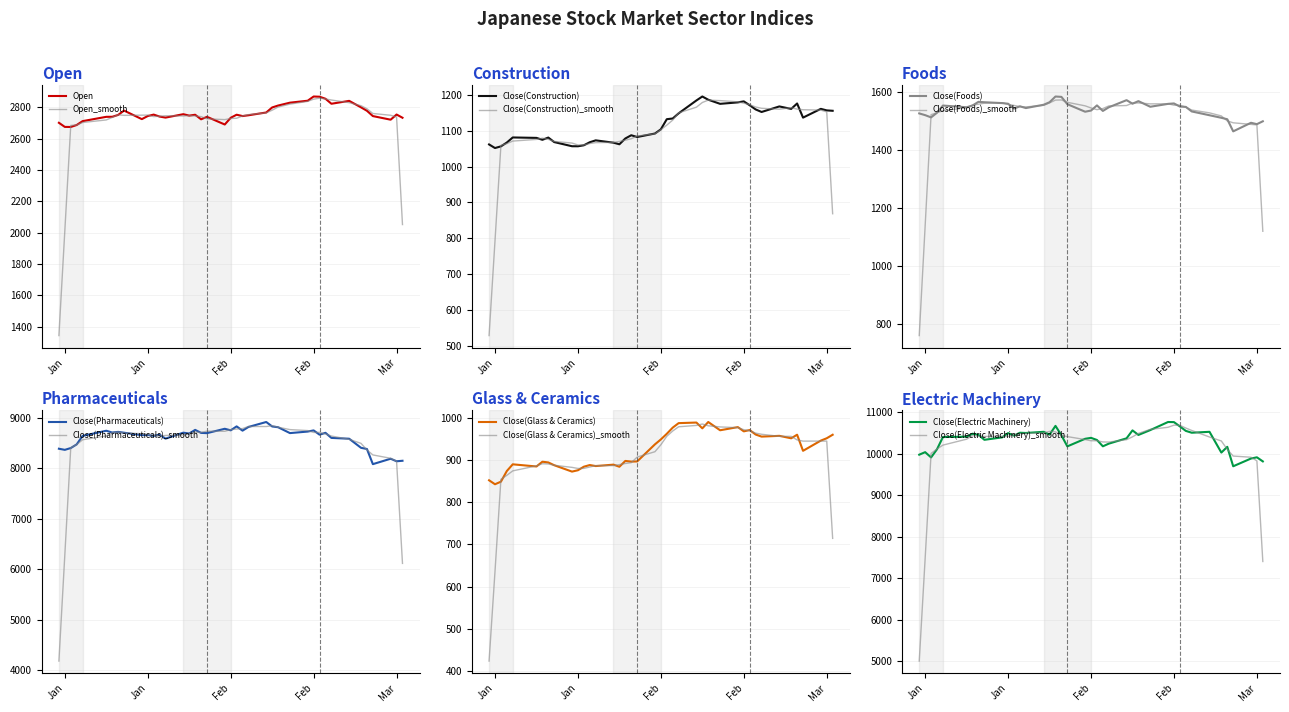

Which series has the largest total across all categories?

Close(Electric Machinery)